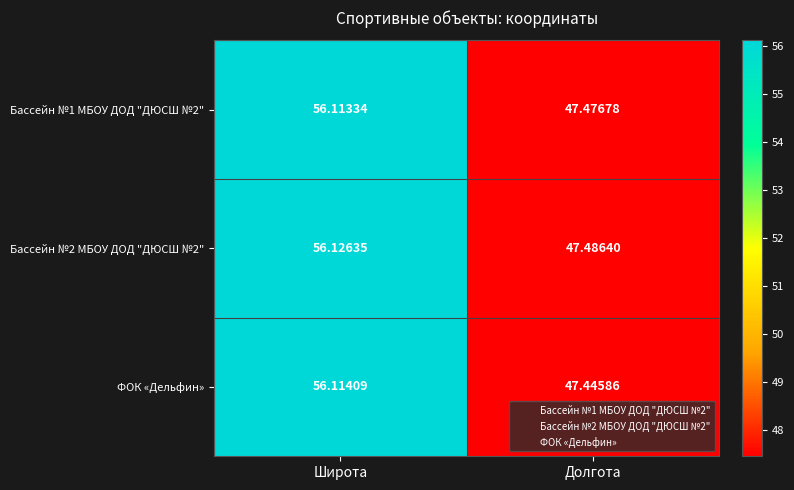

At which category is the sum across all series the highest?

Широта